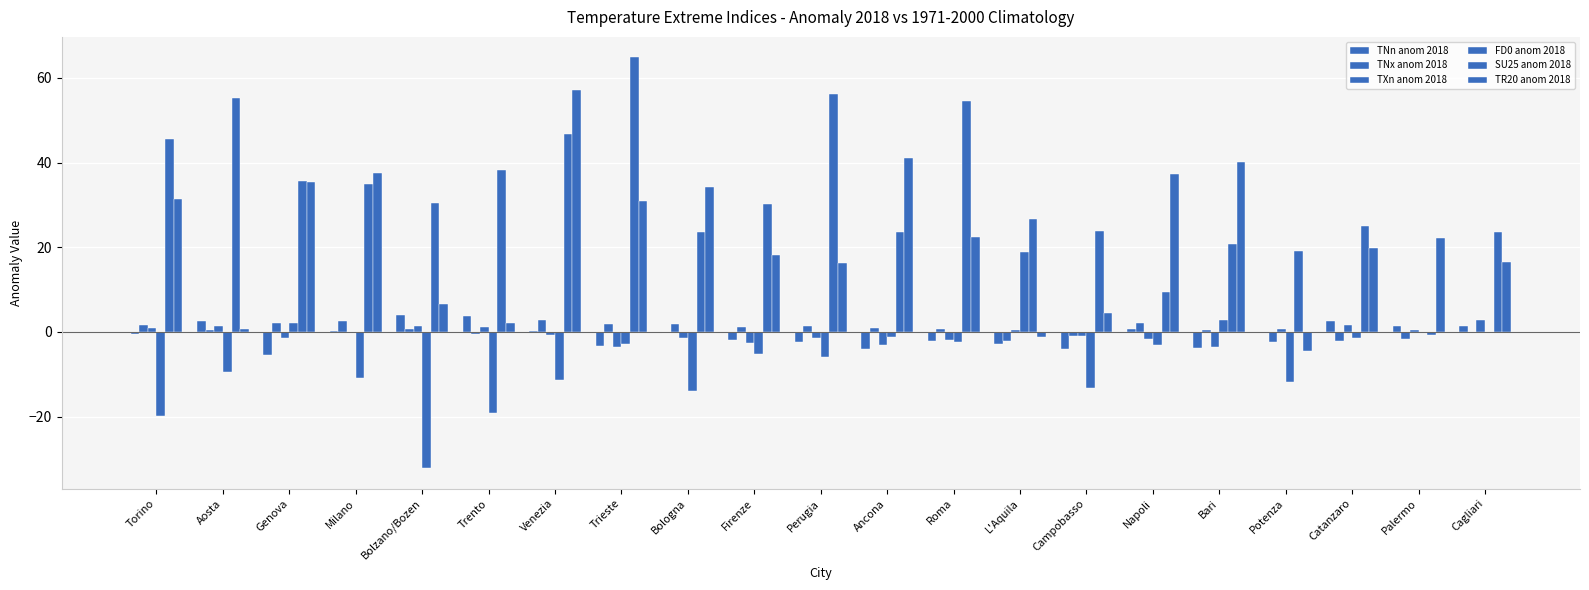

At which category is the sum across all series the highest?

Venezia